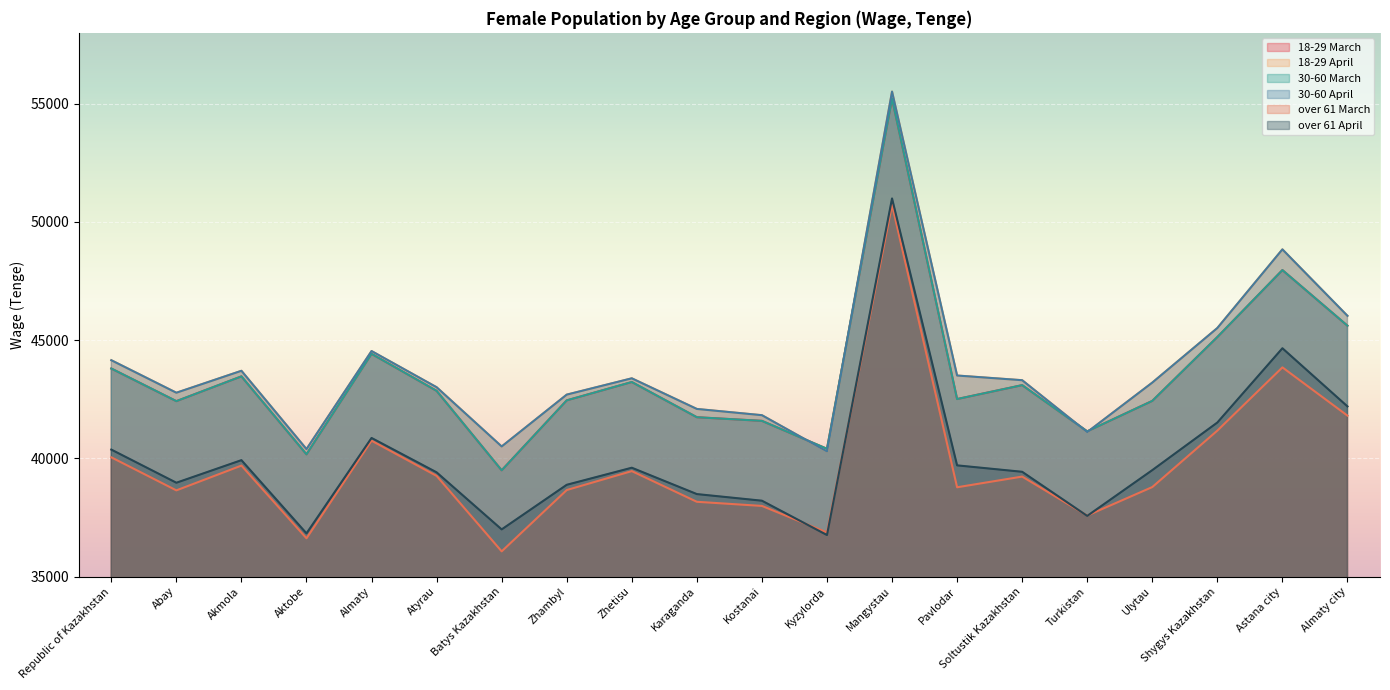

What are all the series names shown in the legend?

18-29 March, 18-29 April, 30-60 March, 30-60 April, over 61 March, over 61 April